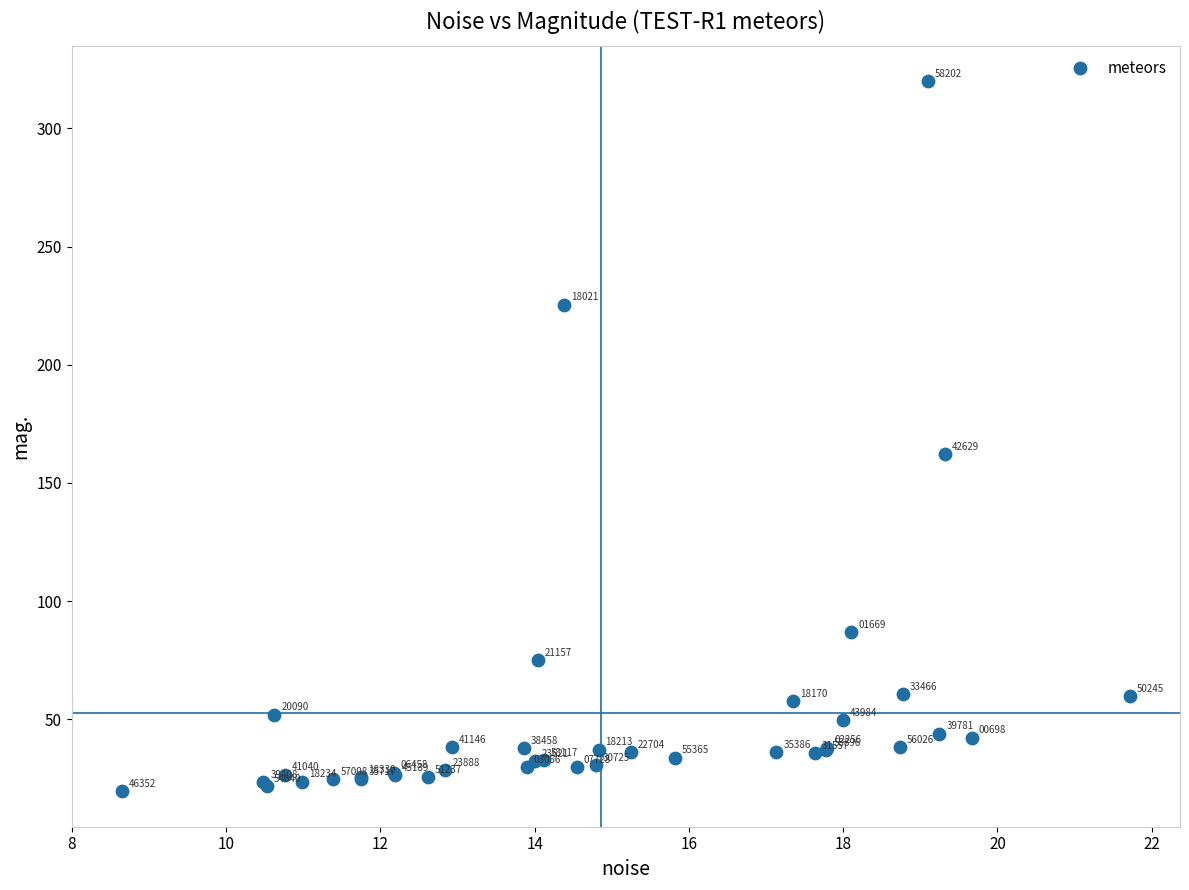

What Y value in the scatter plot is closest to 169?

162.3